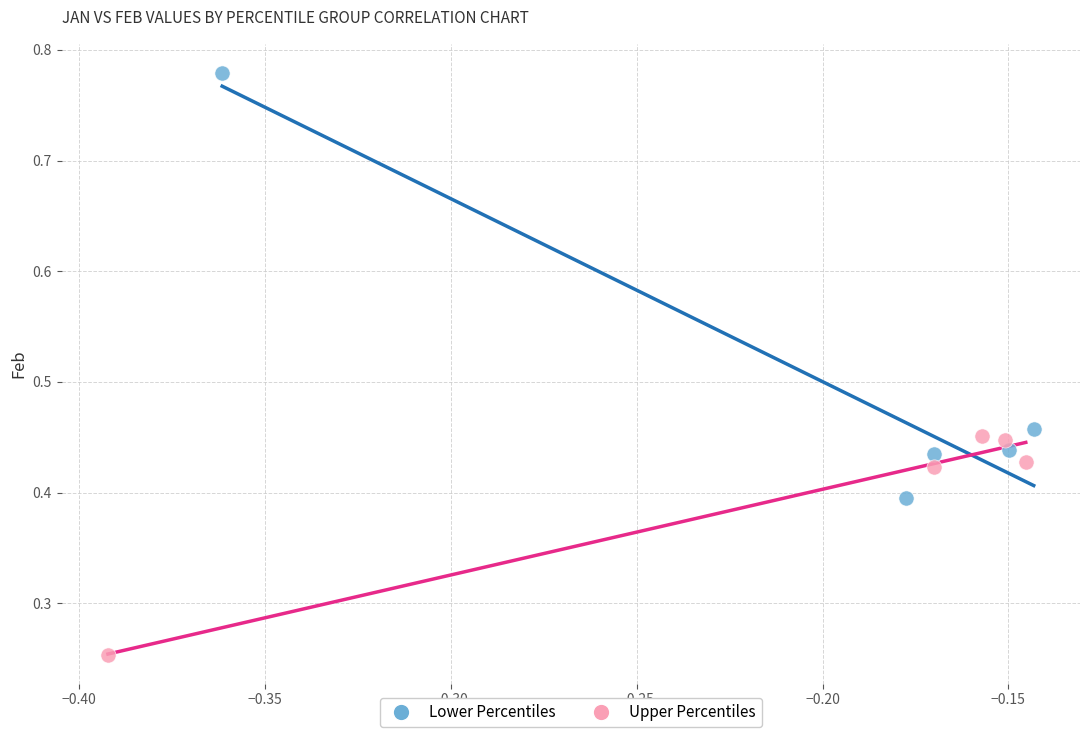

Which series reaches the maximum Y coordinate?

Lower Percentiles